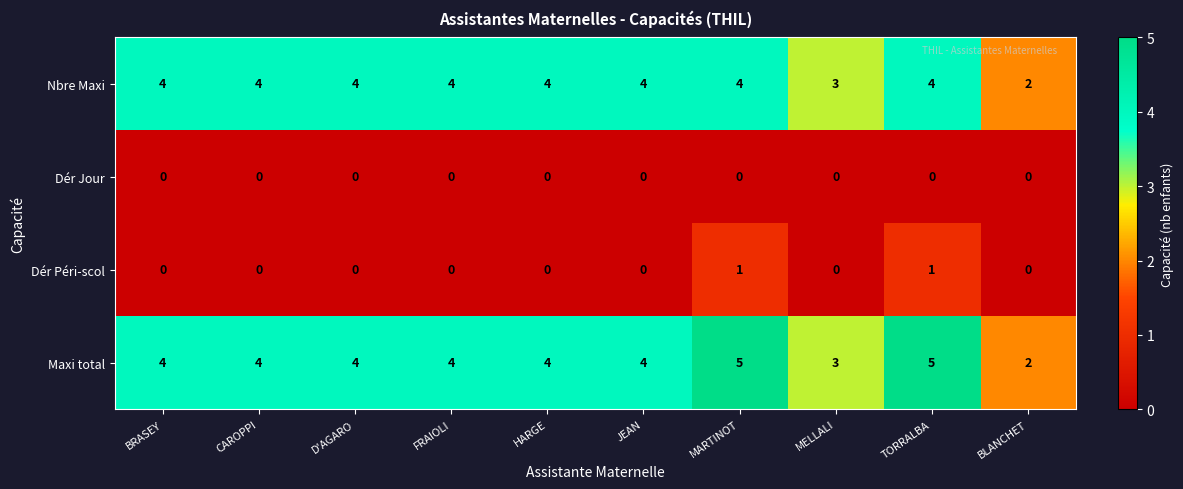

What is the total value across all series at BRASEY?

8